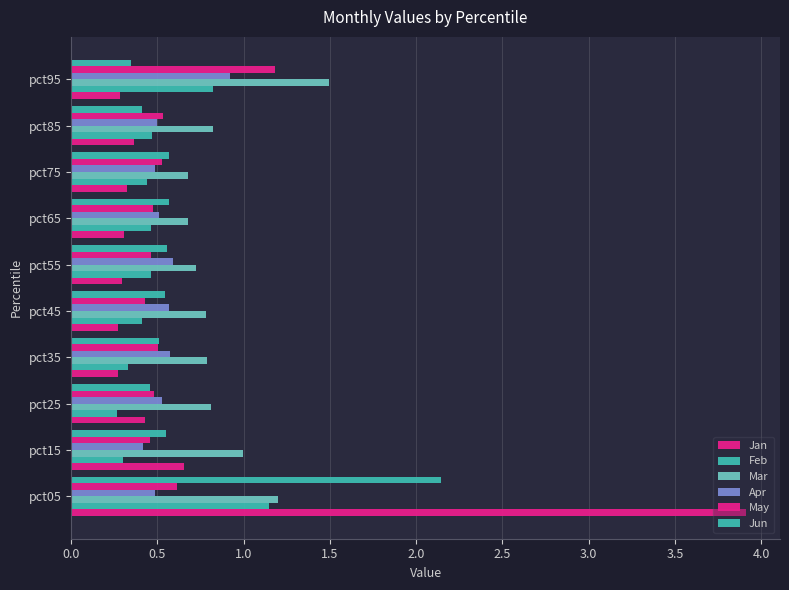

Count the number of data series in this chart.

6